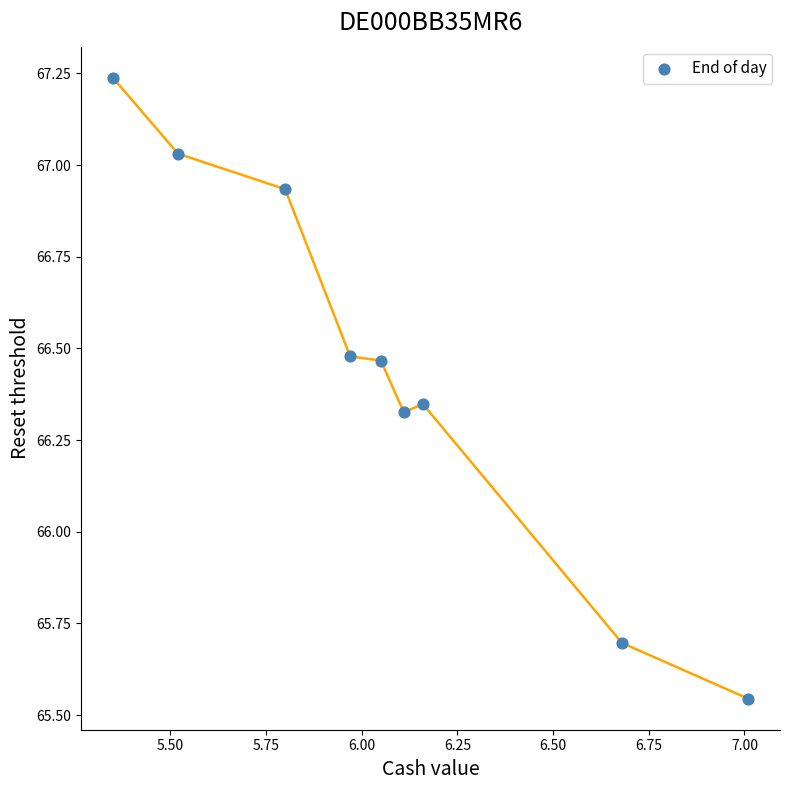

What is the average X value?

6.1